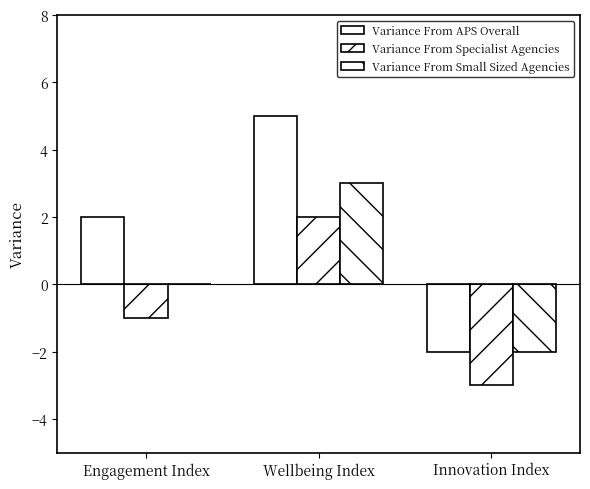

How many series are shown in this chart?

3